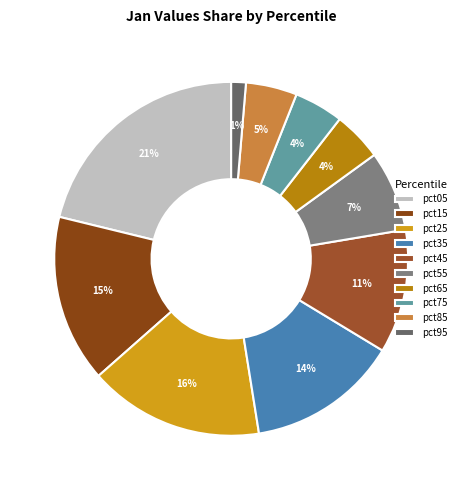

Count the number of slices in the pie.

10